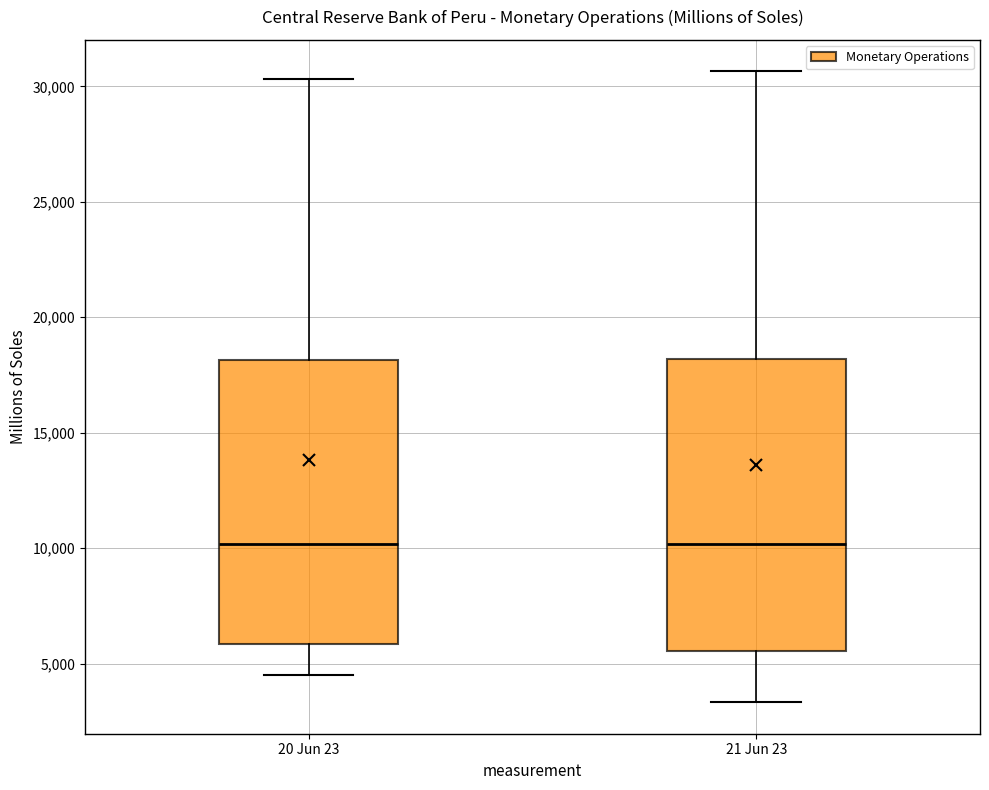

Where does the median line of the box for 20 Jun 23 sit on the y-axis? The values are not printed on the chart, so give them approximately, as read against the axis.

10000